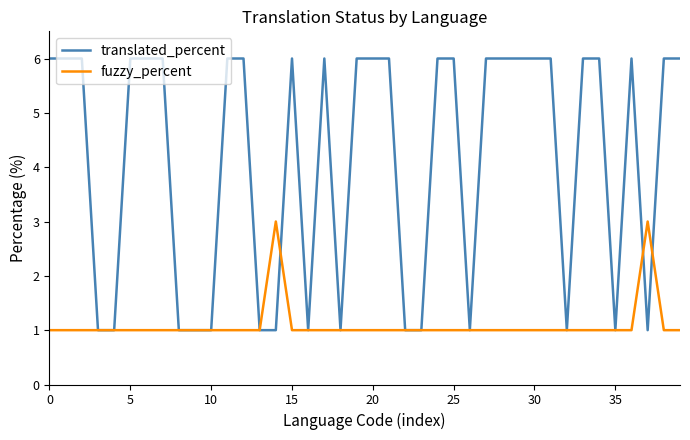

What is the maximum value for translated_percent?

6